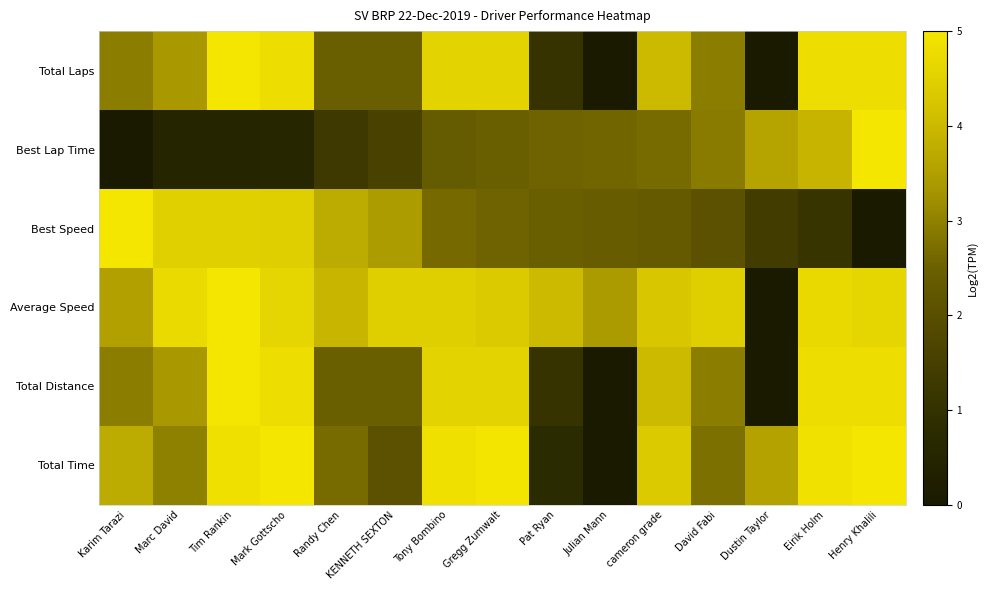

Reading left to right, extract all data points from this chart.

Total Laps: Karim Tarazi=2.9	Marc David=3.3	Tim Rankin=5.0	Mark Gottscho=4.8	Randy Chen=2.4	KENNETH SEXTON=2.4	Tony Bombino=4.6	Gregg Zumwalt=4.6	Pat Ryan=1.1	Julian Mann=0.0	cameron grade=4.0	David Fabi=2.9	Dustin Taylor=0.0	Eirik Holm=4.8	Henry Khalili=4.8
Best Lap Time: Karim Tarazi=0.0	Marc David=0.5	Tim Rankin=0.5	Mark Gottscho=0.6	Randy Chen=1.3	KENNETH SEXTON=1.6	Tony Bombino=2.4	Gregg Zumwalt=2.5	Pat Ryan=2.5	Julian Mann=2.6	cameron grade=2.7	David Fabi=2.9	Dustin Taylor=3.6	Eirik Holm=3.9	Henry Khalili=5.0
Best Speed: Karim Tarazi=5.0	Marc David=4.5	Tim Rankin=4.5	Mark Gottscho=4.4	Randy Chen=3.7	KENNETH SEXTON=3.4	Tony Bombino=2.6	Gregg Zumwalt=2.5	Pat Ryan=2.5	Julian Mann=2.4	cameron grade=2.3	David Fabi=2.1	Dustin Taylor=1.4	Eirik Holm=1.1	Henry Khalili=0.0
Average Speed: Karim Tarazi=3.5	Marc David=4.7	Tim Rankin=5.0	Mark Gottscho=4.6	Randy Chen=3.9	KENNETH SEXTON=4.5	Tony Bombino=4.4	Gregg Zumwalt=4.3	Pat Ryan=4.0	Julian Mann=3.4	cameron grade=4.3	David Fabi=4.4	Dustin Taylor=0.0	Eirik Holm=4.7	Henry Khalili=4.6
Total Distance: Karim Tarazi=2.9	Marc David=3.3	Tim Rankin=5.0	Mark Gottscho=4.8	Randy Chen=2.4	KENNETH SEXTON=2.4	Tony Bombino=4.6	Gregg Zumwalt=4.6	Pat Ryan=1.1	Julian Mann=0.0	cameron grade=4.0	David Fabi=2.9	Dustin Taylor=0.0	Eirik Holm=4.8	Henry Khalili=4.8
Total Time: Karim Tarazi=3.7	Marc David=3.0	Tim Rankin=4.9	Mark Gottscho=5.0	Randy Chen=2.7	KENNETH SEXTON=2.1	Tony Bombino=4.9	Gregg Zumwalt=5.0	Pat Ryan=0.8	Julian Mann=0.0	cameron grade=4.3	David Fabi=2.7	Dustin Taylor=3.5	Eirik Holm=4.9	Henry Khalili=5.0